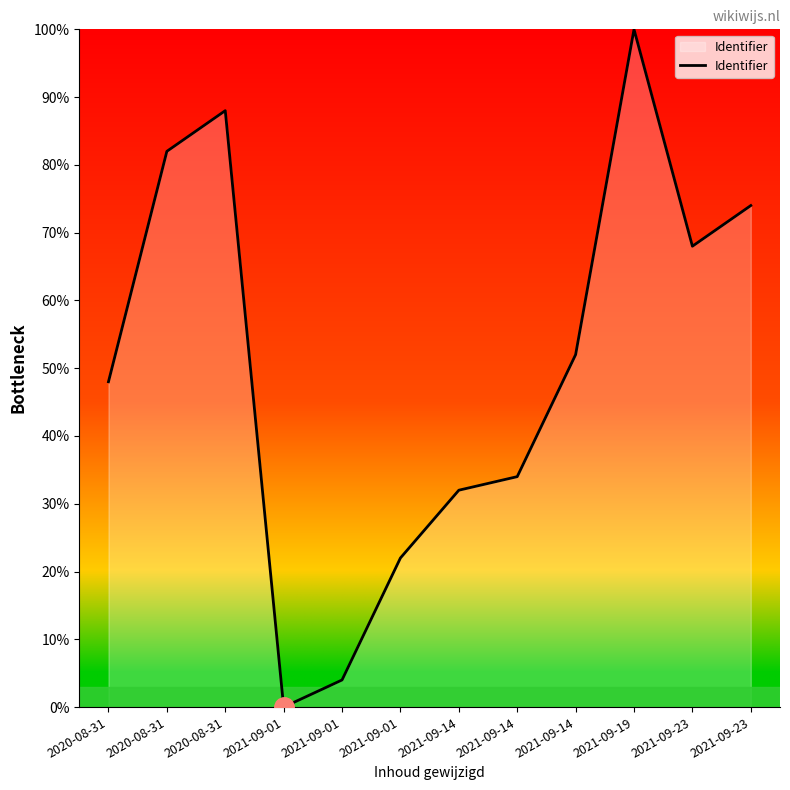

What is the label of the 6th point from the left?

2021-09-01